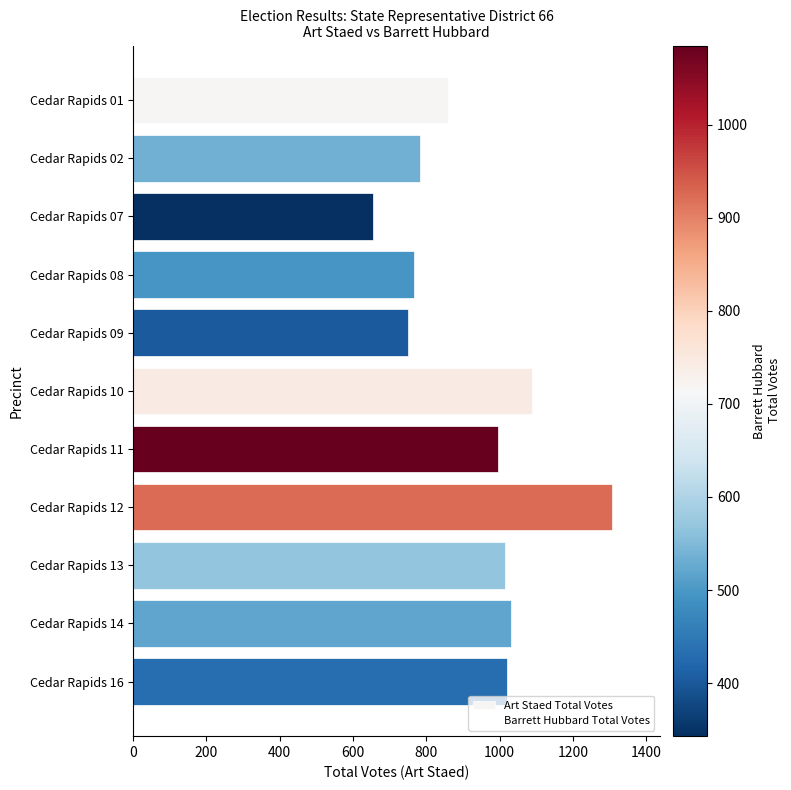

What is the difference between the maximum and minimum values?

652